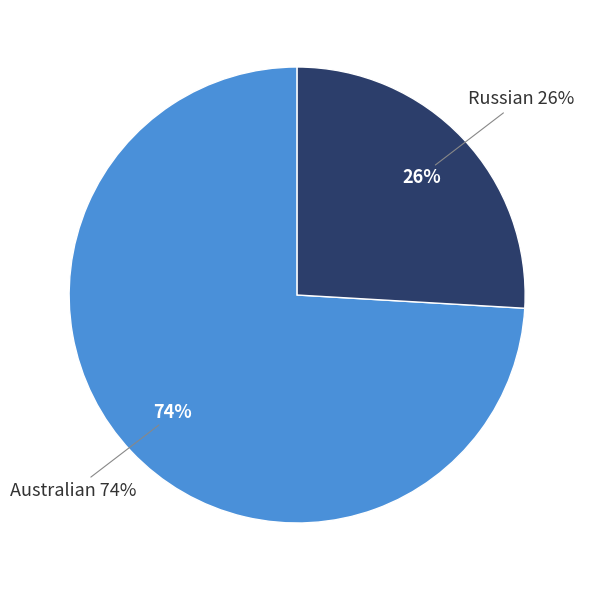

Rank the categories by value from lowest to highest.

Russian, Australian